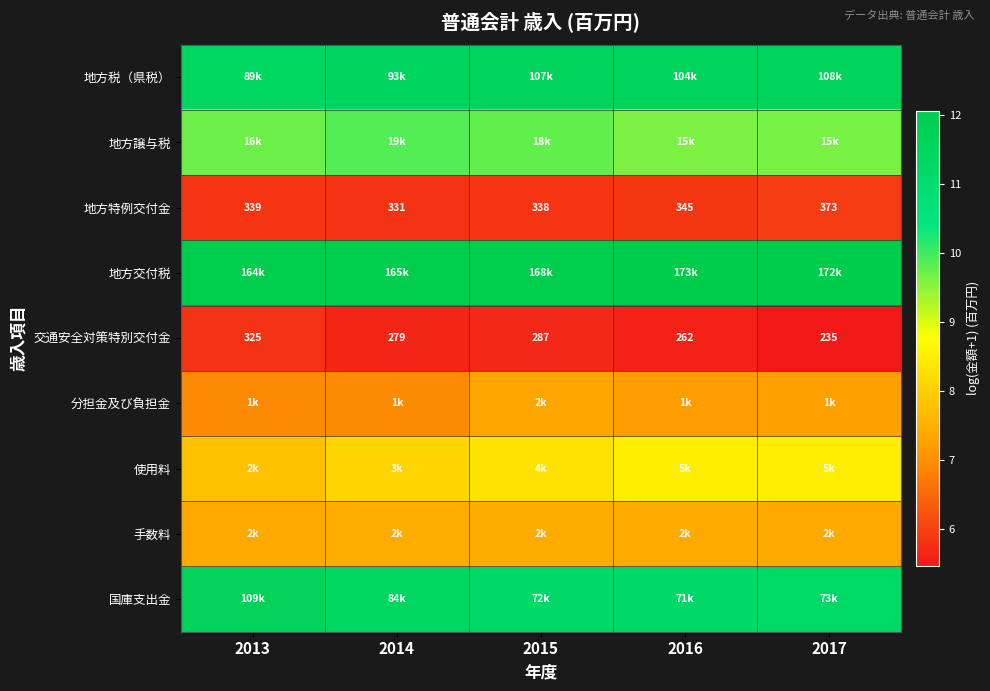

At how many categories does at least one series exceed 5?

5